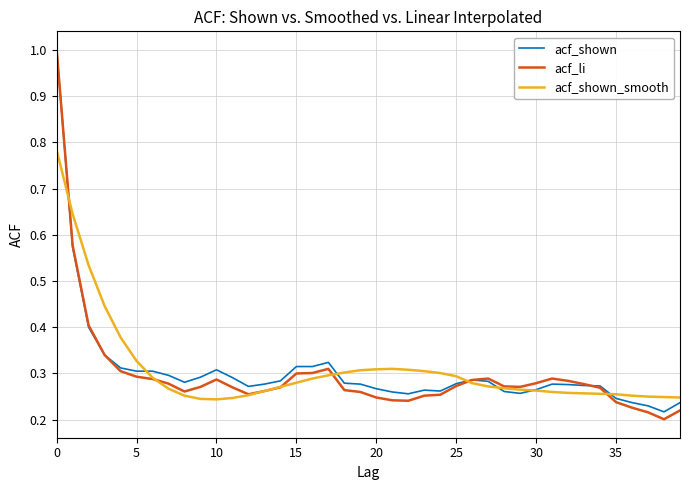

What is the maximum value for acf_shown?

1.0